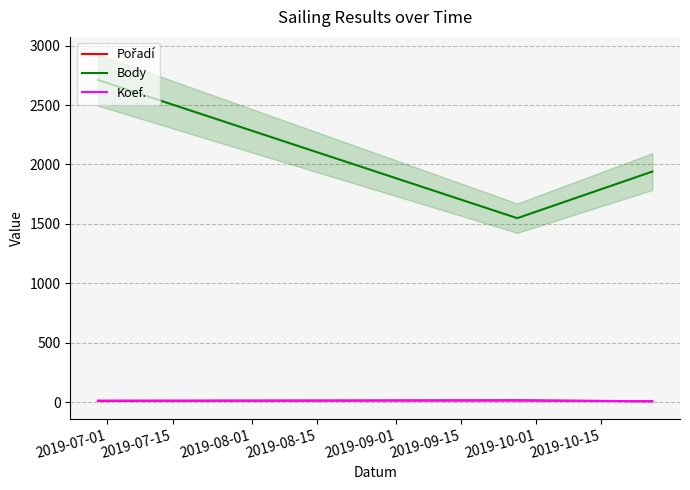

What is the sum of all Body values?

6199